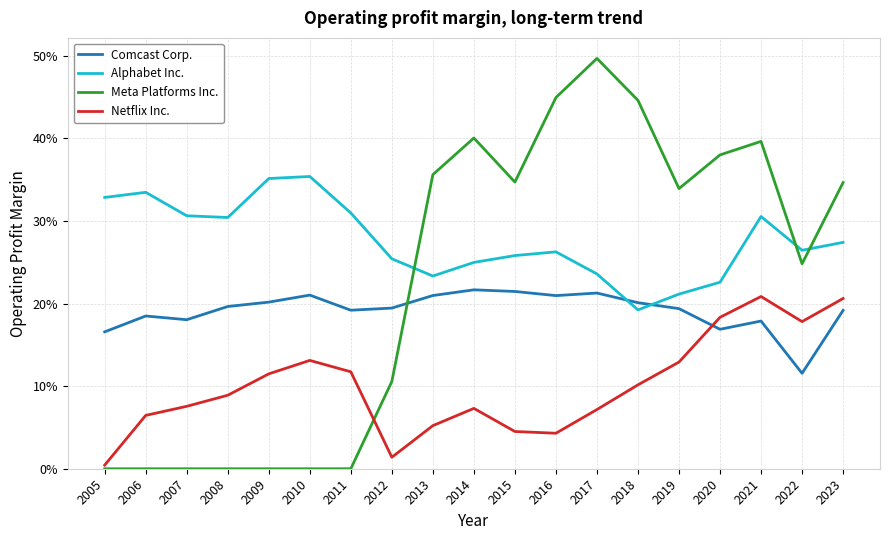

Reading left to right, what are all the values shown in this chart?

Comcast Corp.: 0.2	0.2	0.2	0.2	0.2	0.2	0.2	0.2	0.2	0.2	0.2	0.2	0.2	0.2	0.2	0.2	0.2	0.1	0.2
Alphabet Inc.: 0.3	0.3	0.3	0.3	0.4	0.4	0.3	0.3	0.2	0.2	0.3	0.3	0.2	0.2	0.2	0.2	0.3	0.3	0.3
Meta Platforms Inc.: 0.0	0.0	0.0	0.0	0.0	0.0	0.0	0.1	0.4	0.4	0.3	0.4	0.5	0.4	0.3	0.4	0.4	0.2	0.3
Netflix Inc.: 0.0	0.1	0.1	0.1	0.1	0.1	0.1	0.0	0.1	0.1	0.0	0.0	0.1	0.1	0.1	0.2	0.2	0.2	0.2